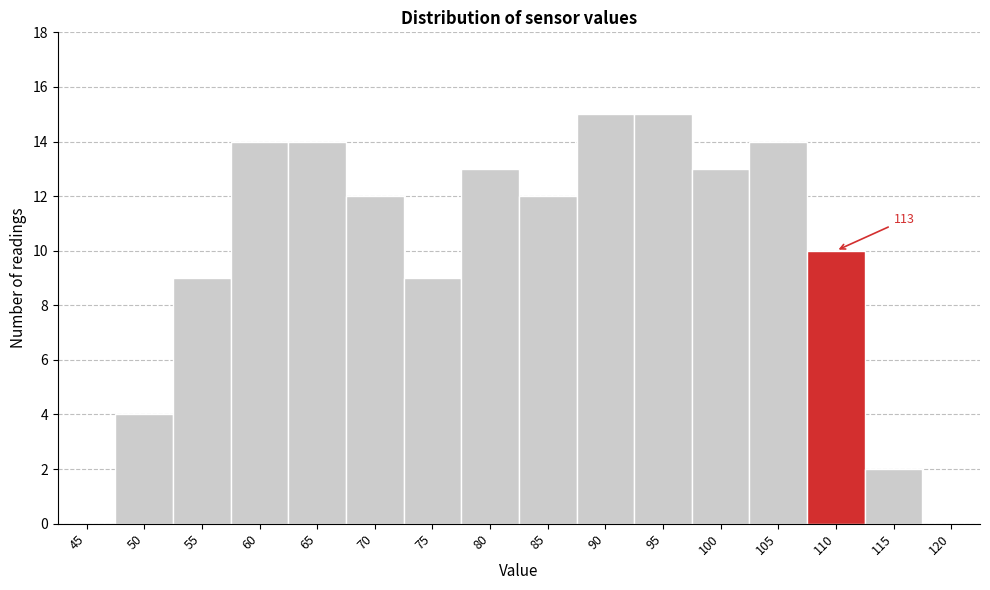

Reading right to left, transcribe all the data shown in this chart.

120=0	115=2	110=10	105=14	100=13	95=15	90=15	85=12	80=13	75=9	70=12	65=14	60=14	55=9	50=4	45=0